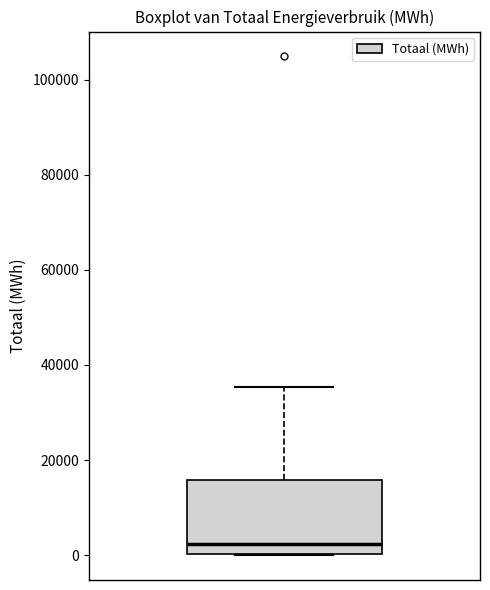

Read this box plot against the y-axis: the position of the median line, the range covered by the box, and the ends of both whiskers. The values are not printed on the chart, so give them approximately, as read against the axis.

median 2000, box 0 to 16000, whiskers 0 to 36000